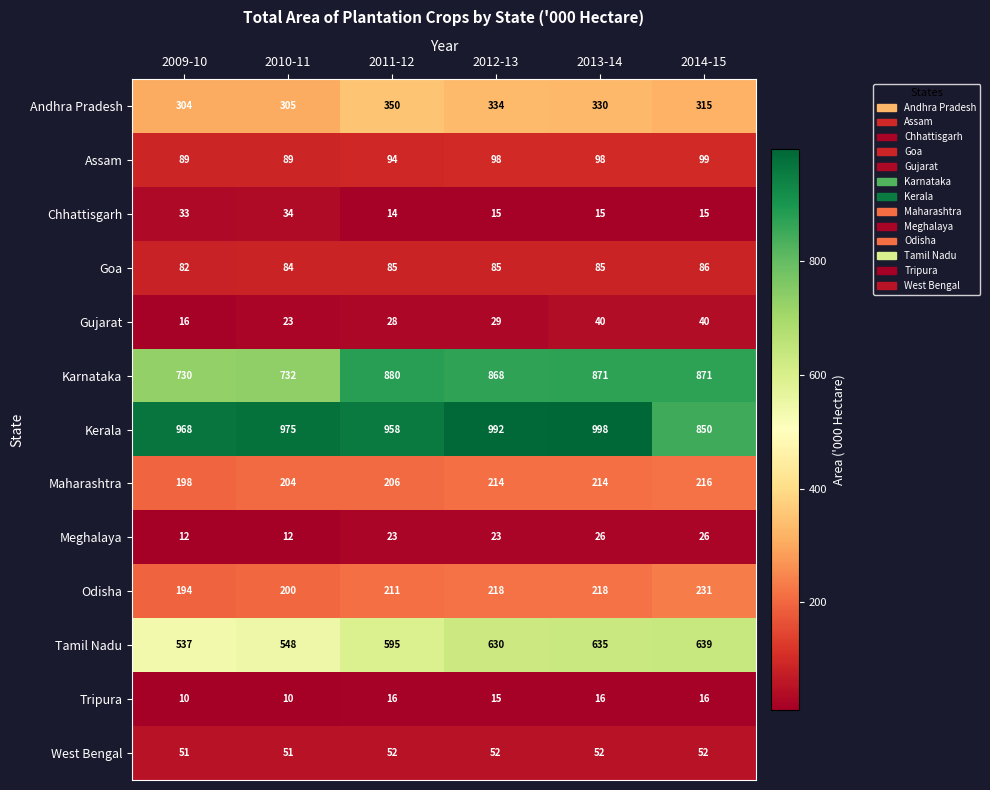

Count the number of data series in this chart.

13